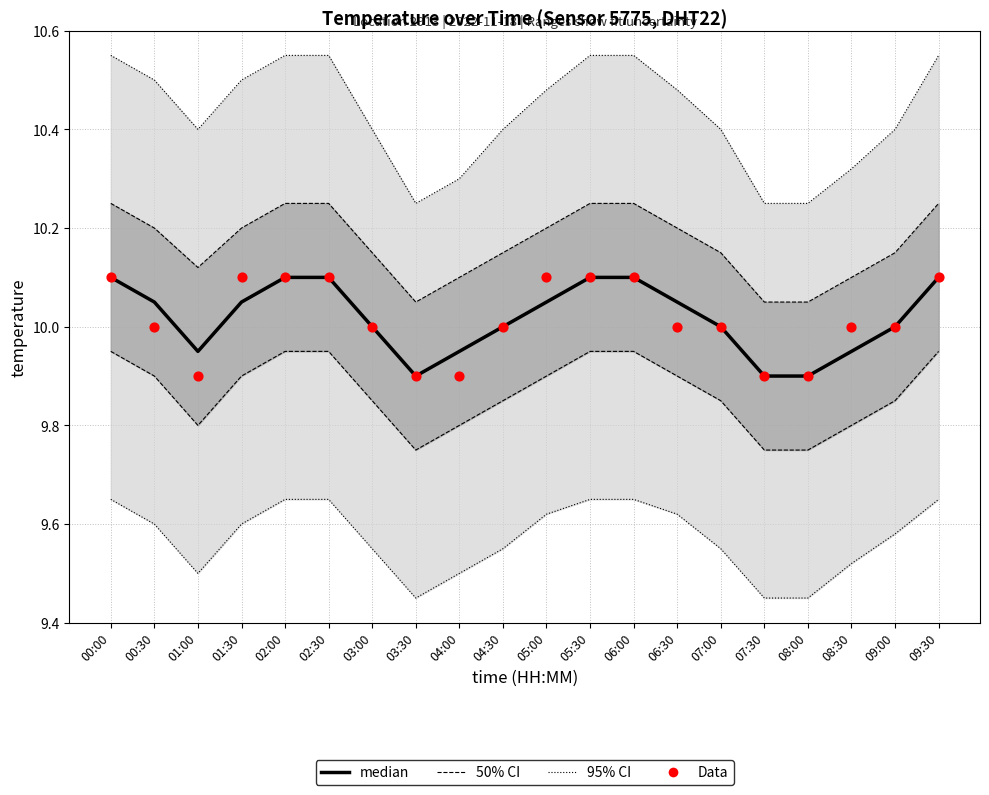

Which series has the widest spread of Y values?

95% CI